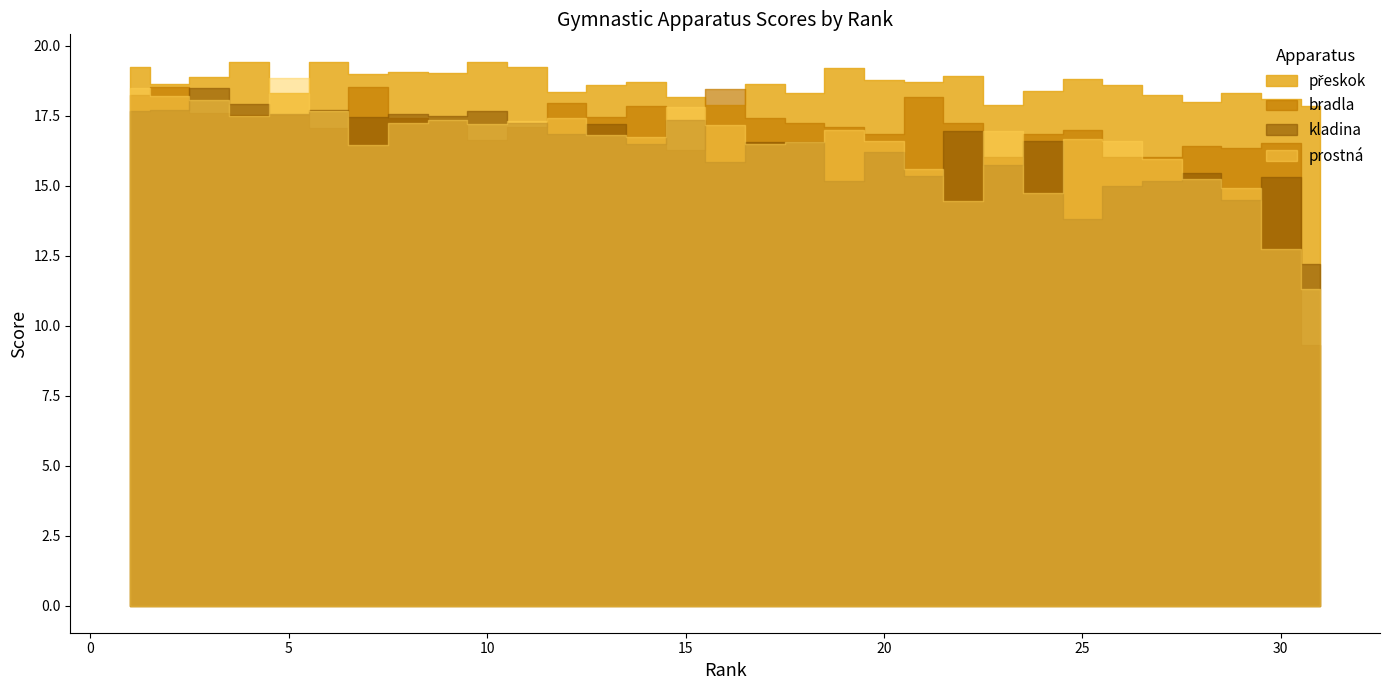

What is the maximum value for přeskok?

19.4